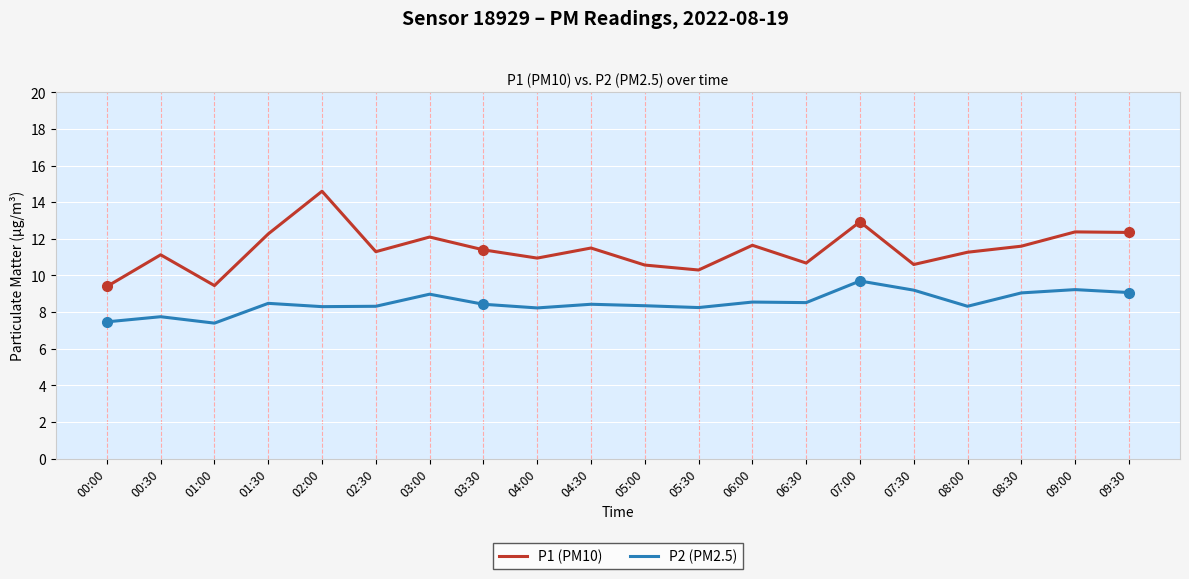

Which category has the highest value across all series?

02:00